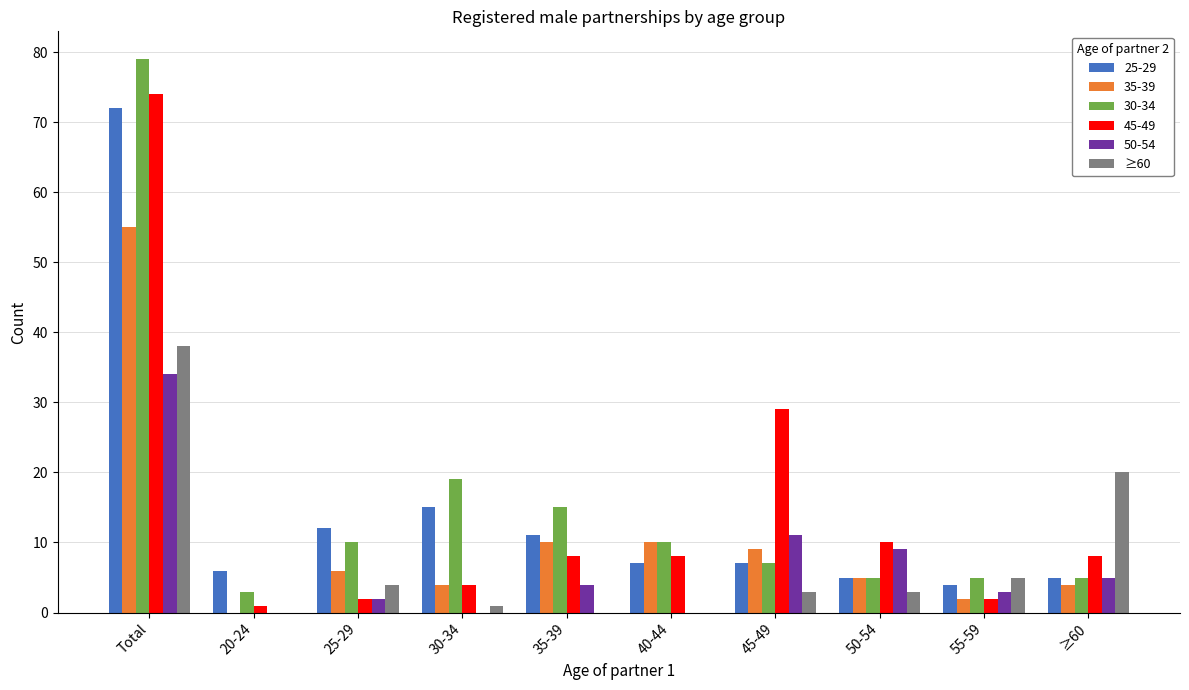

Where is 45-49 nearest to the value 37?

45-49